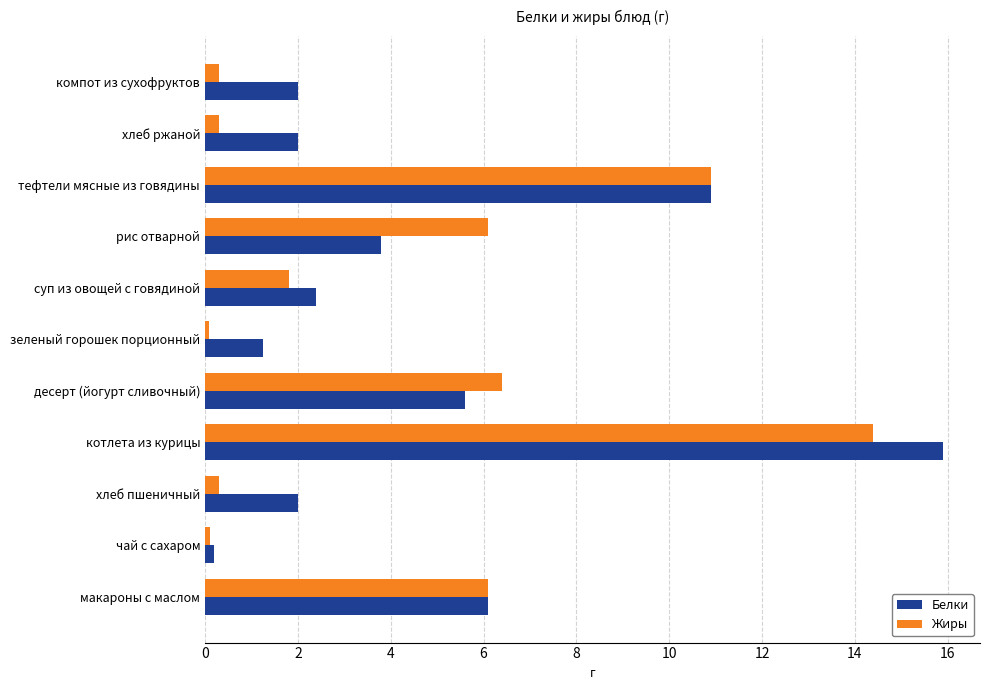

Which series has the widest spread of values?

Белки